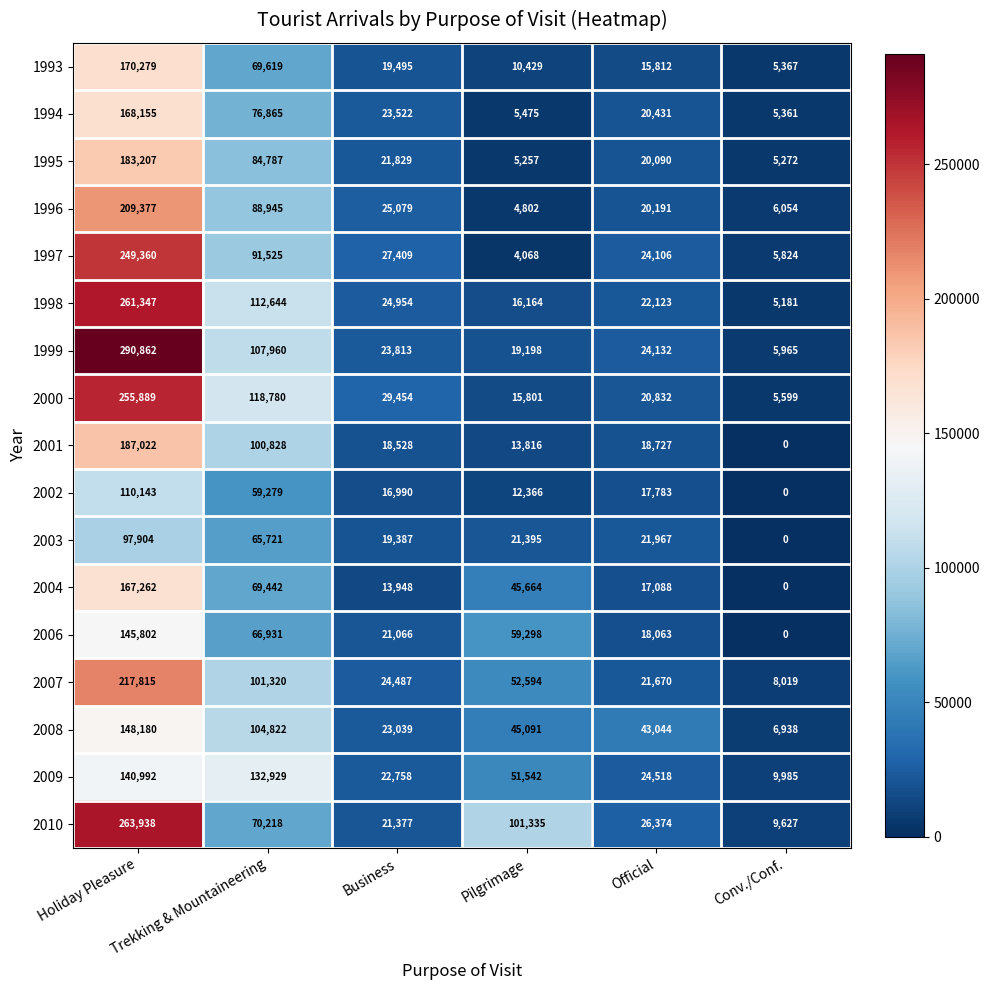

What is the difference between the highest and lowest values at Conv./Conf.?

9985